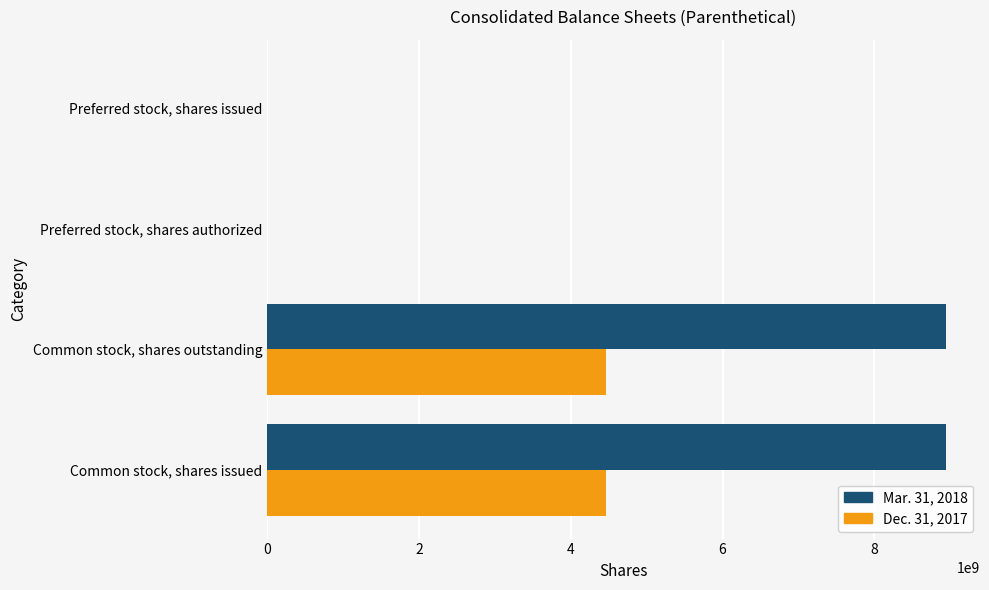

What is the sum of all Dec. 31, 2017 values?

8944818818